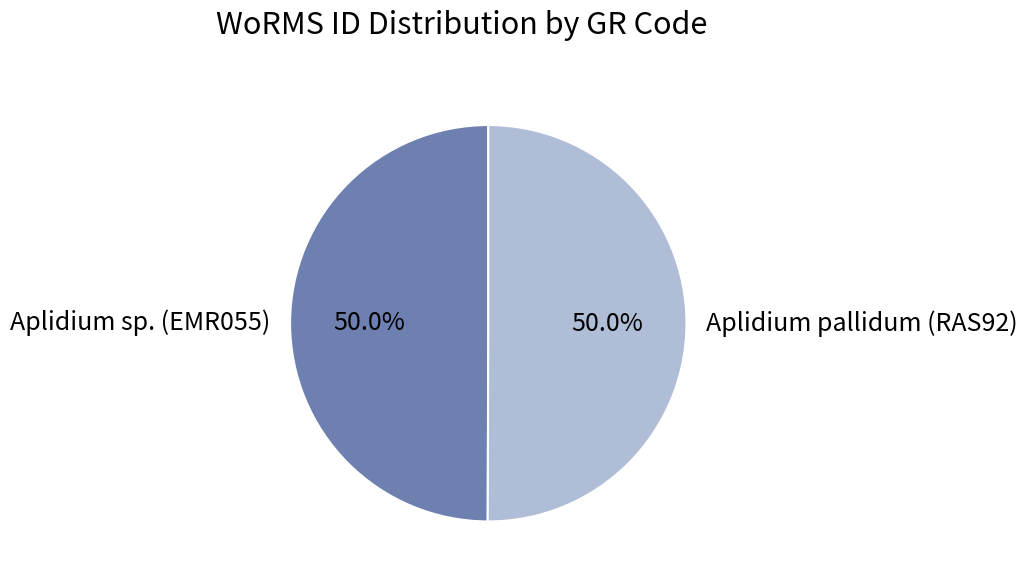

How many segments does this pie chart have?

2